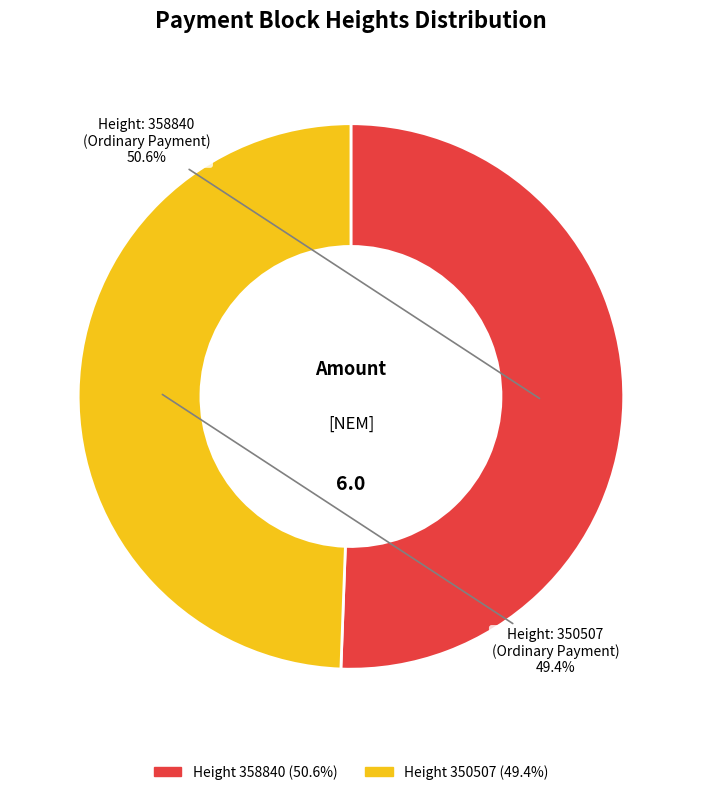

Is there any slice that represents more than half of the pie?

Yes